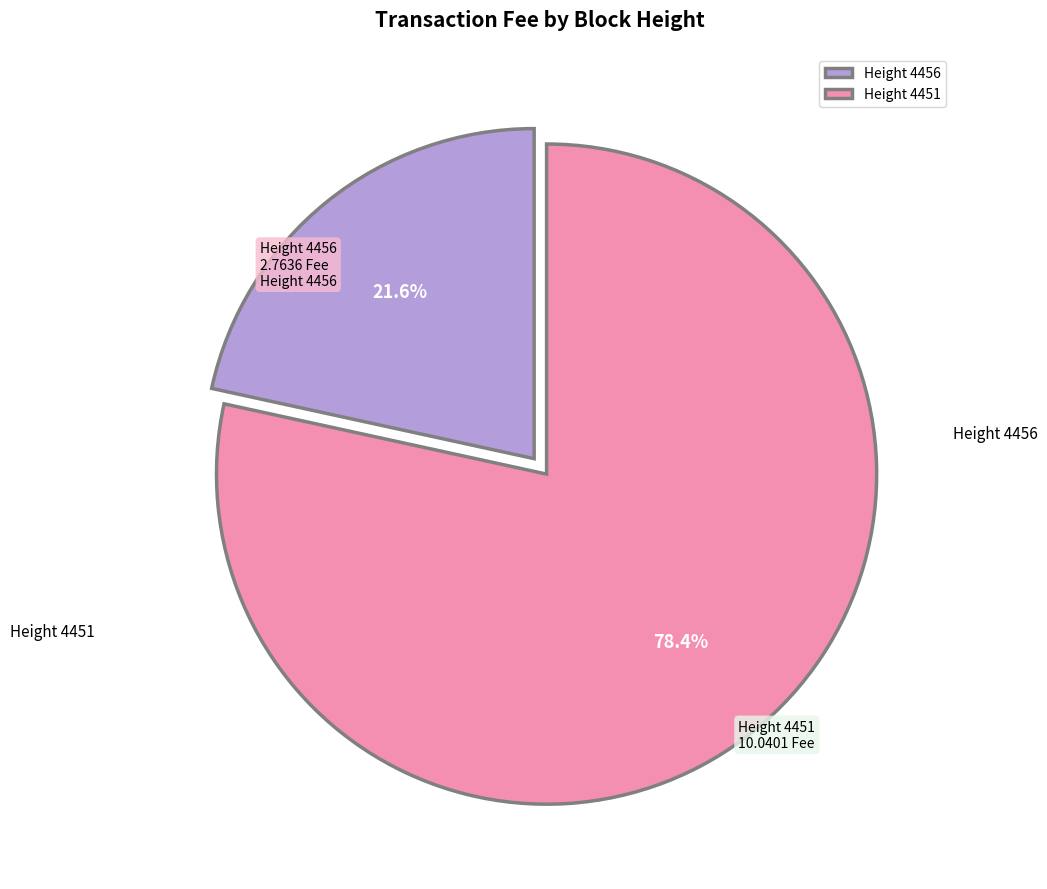

How many segments does this pie chart have?

2